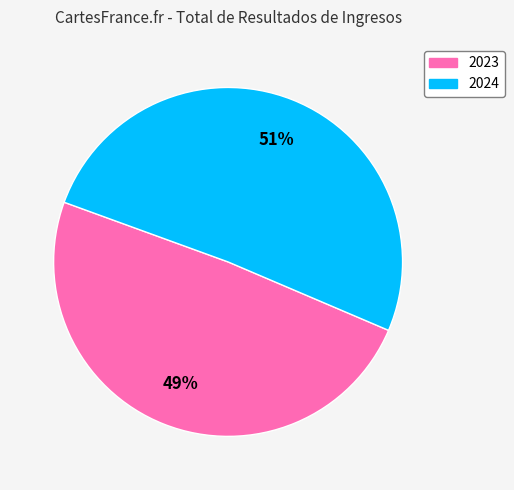

Is there any slice that represents more than half of the pie?

Yes